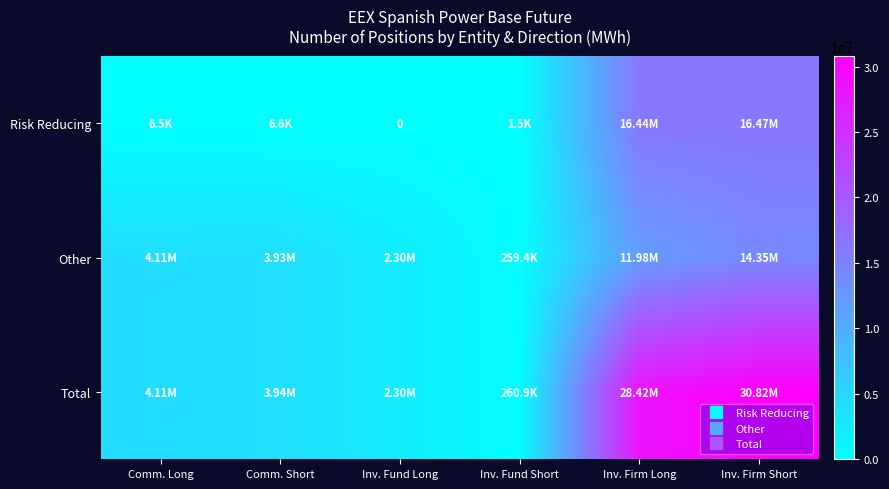

What is the average value of the Risk Reducing series?

5487564